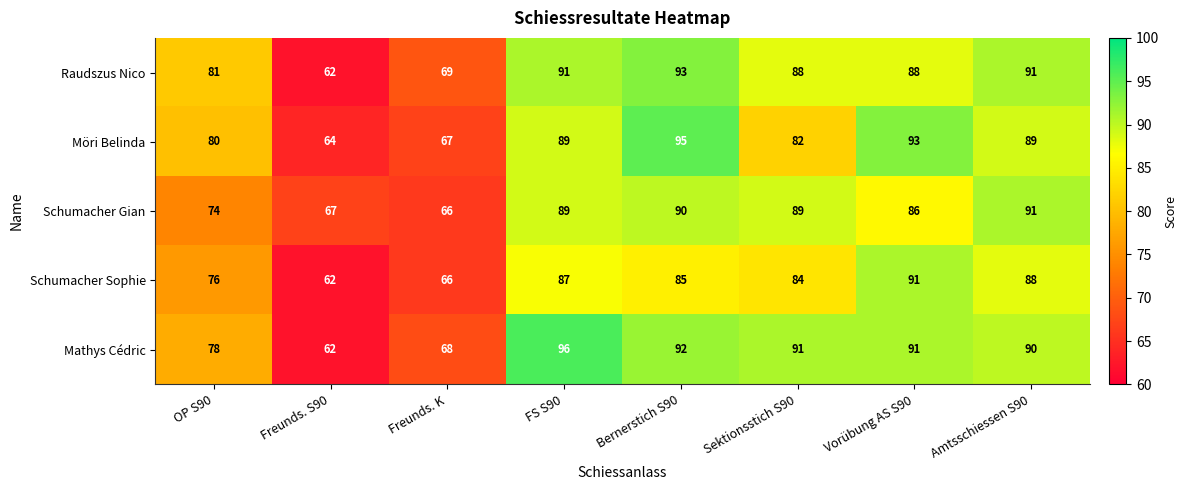

What is the total value across all series at Sektionsstich S90?

434